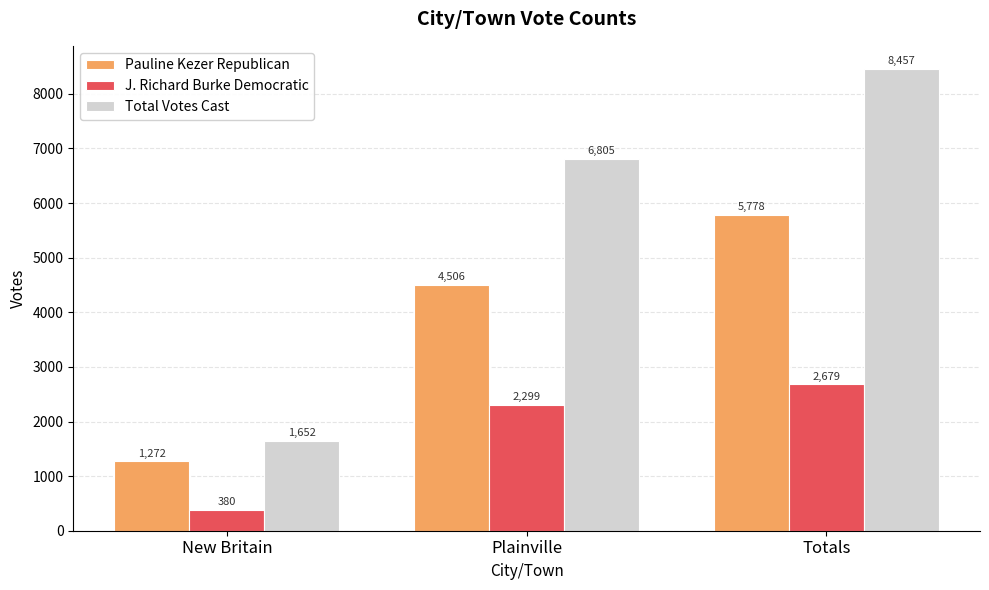

Between New Britain and Totals, which series saw the biggest shift?

Total Votes Cast